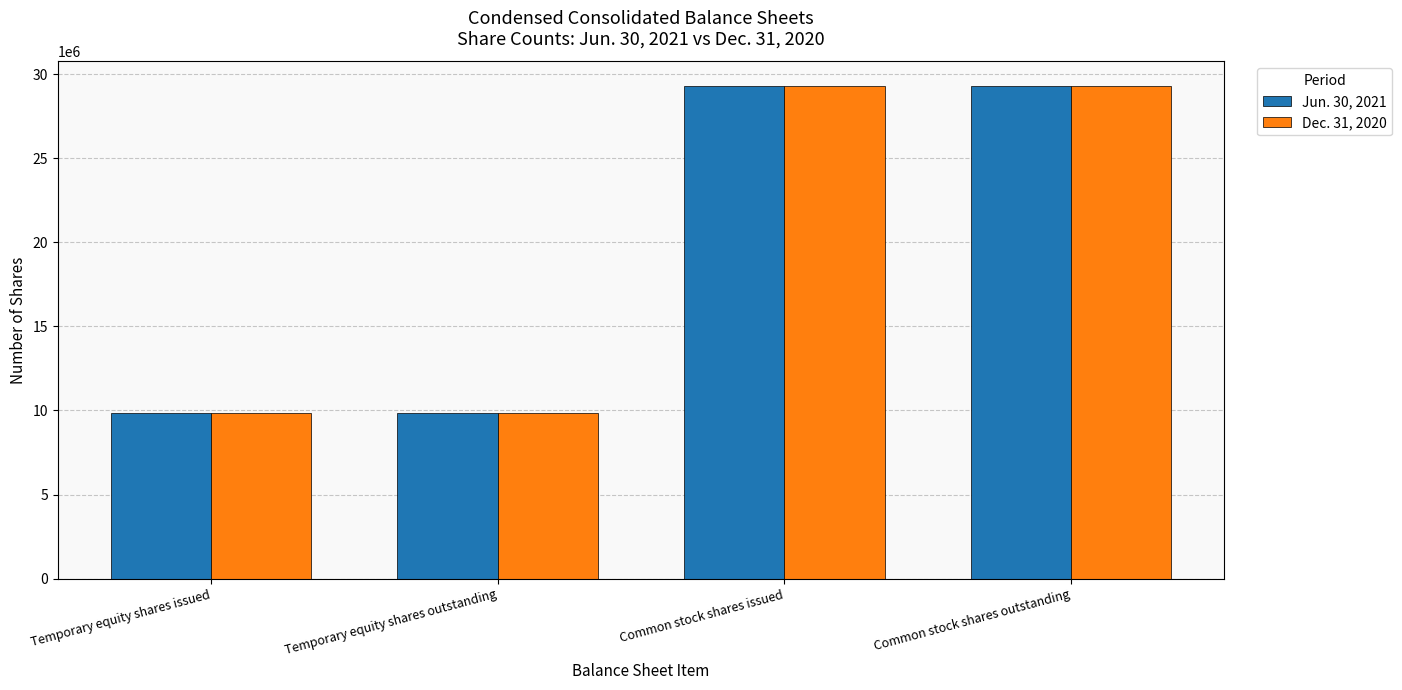

Reading left to right, what are all the values shown in this chart?

Jun. 30, 2021: 9854432	9854432	29281514	29281514
Dec. 31, 2020: 9854432	9854432	29281514	29281514